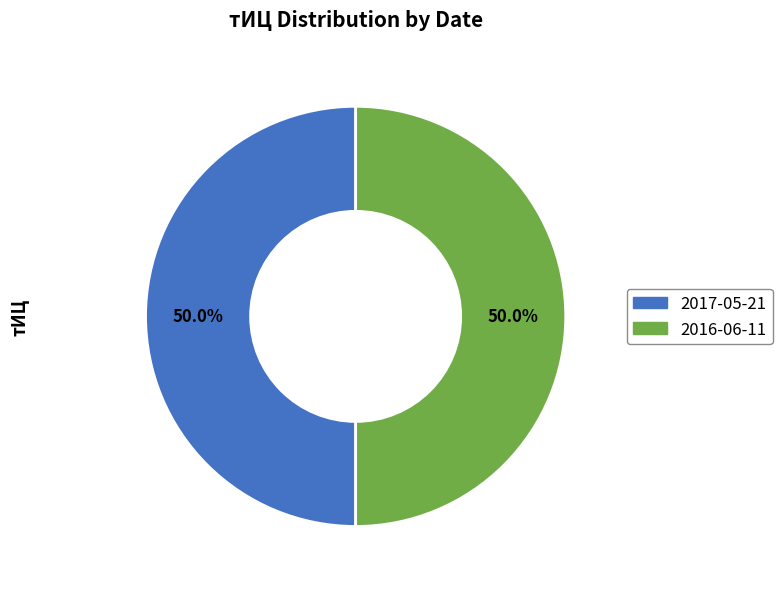

Count the number of slices in the pie.

2